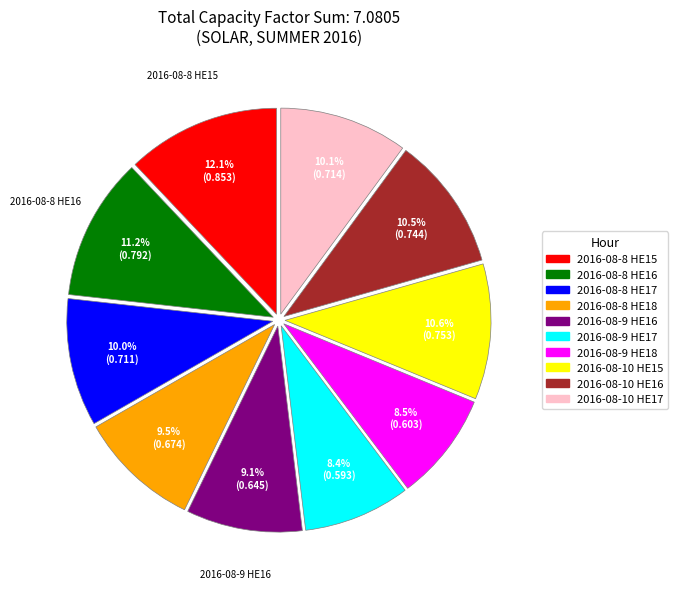

Is there any slice that represents more than half of the pie?

No